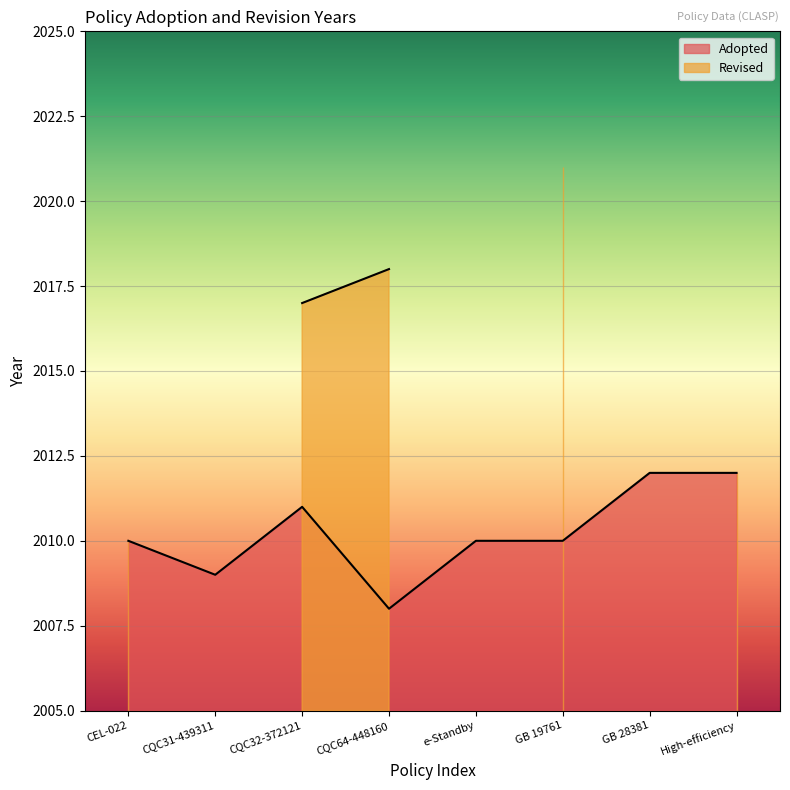

What is the sum of the values at GB 19761 and High-efficiency?

4022